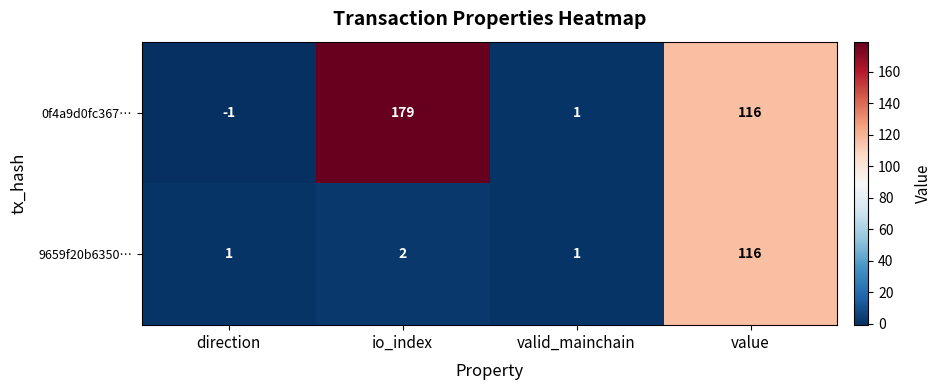

At which category is the sum across all series the highest?

value